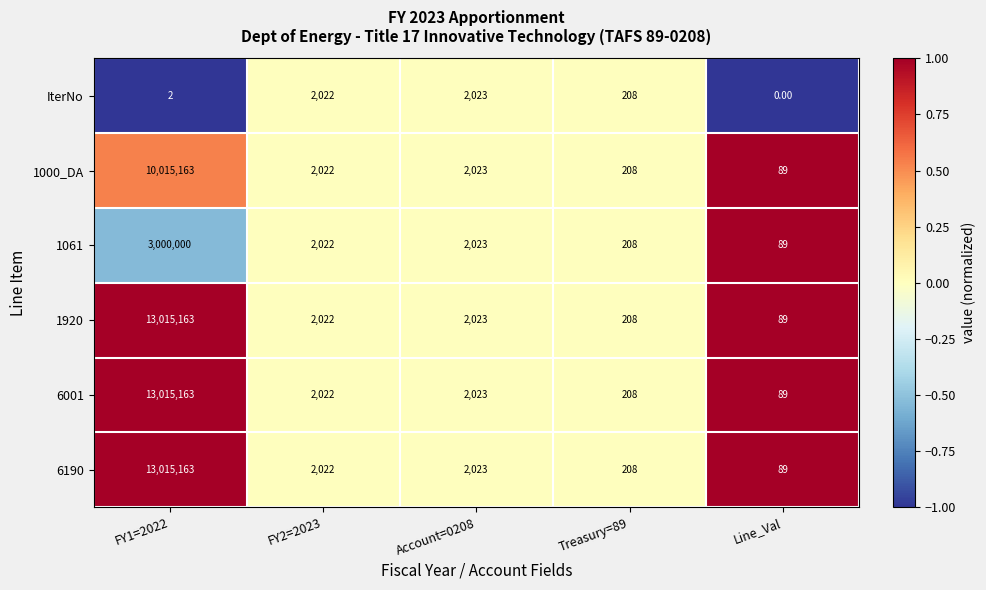

What is the difference between the highest and lowest values at FY1=2022?

13015161